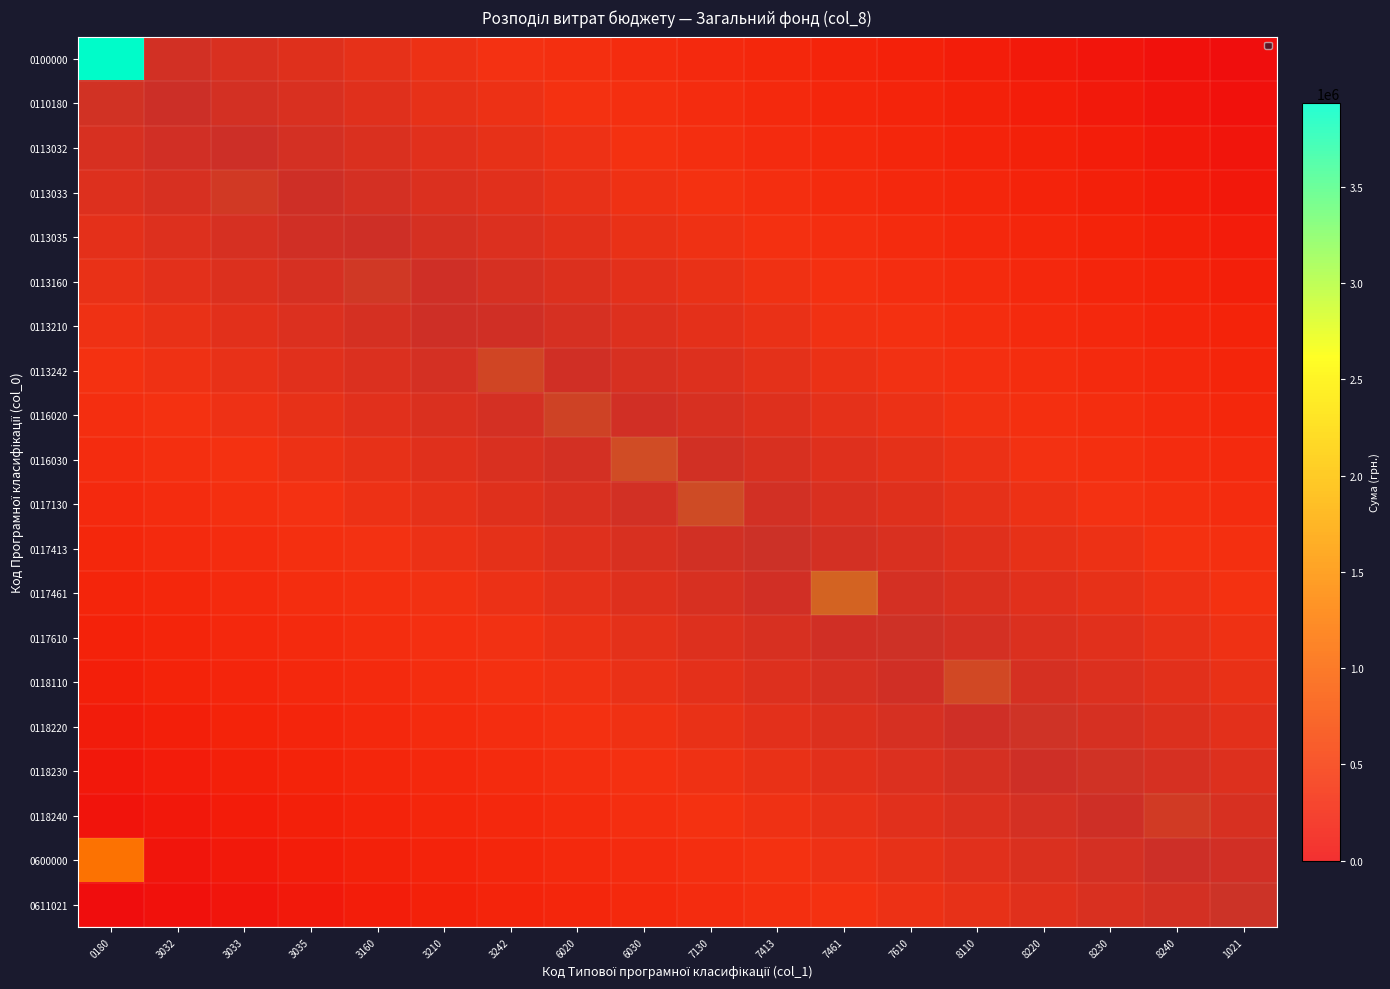

The value of 0117461 at 7130 is 0. True or false?

True